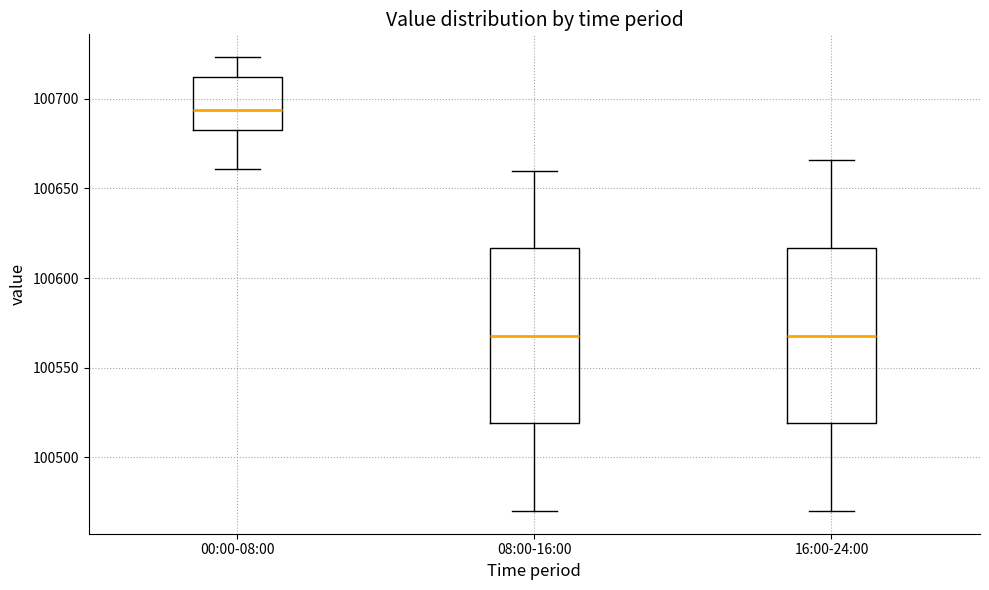

Where does the upper whisker of the box for 08:00-16:00 end on the y-axis? The values are not printed on the chart, so give them approximately, as read against the axis.

100660